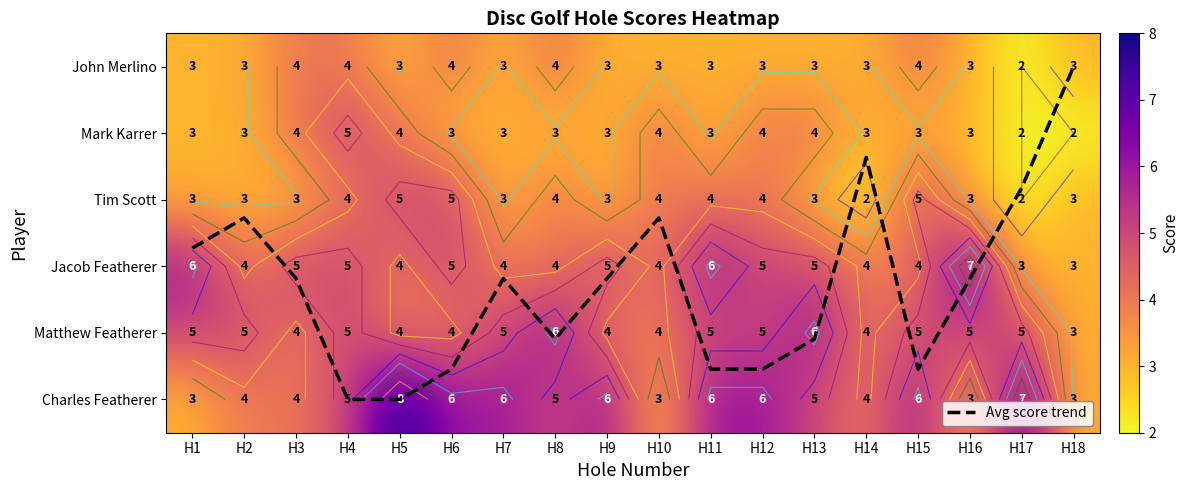

Which series has the largest total across all categories?

Charles Featherer